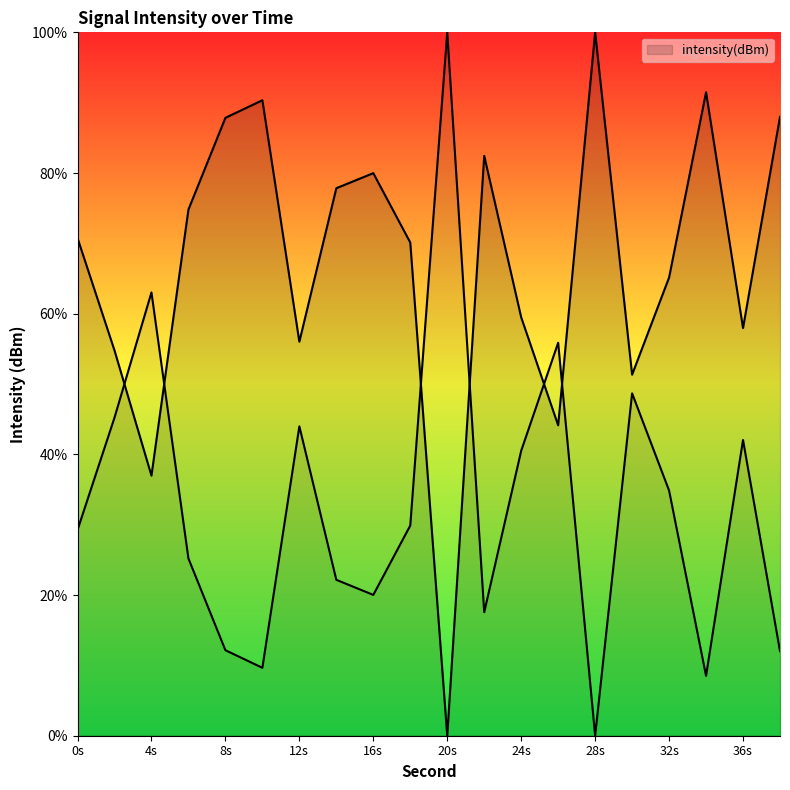

How many points are lower than both their immediate neighbors (excluding endpoints)?

6